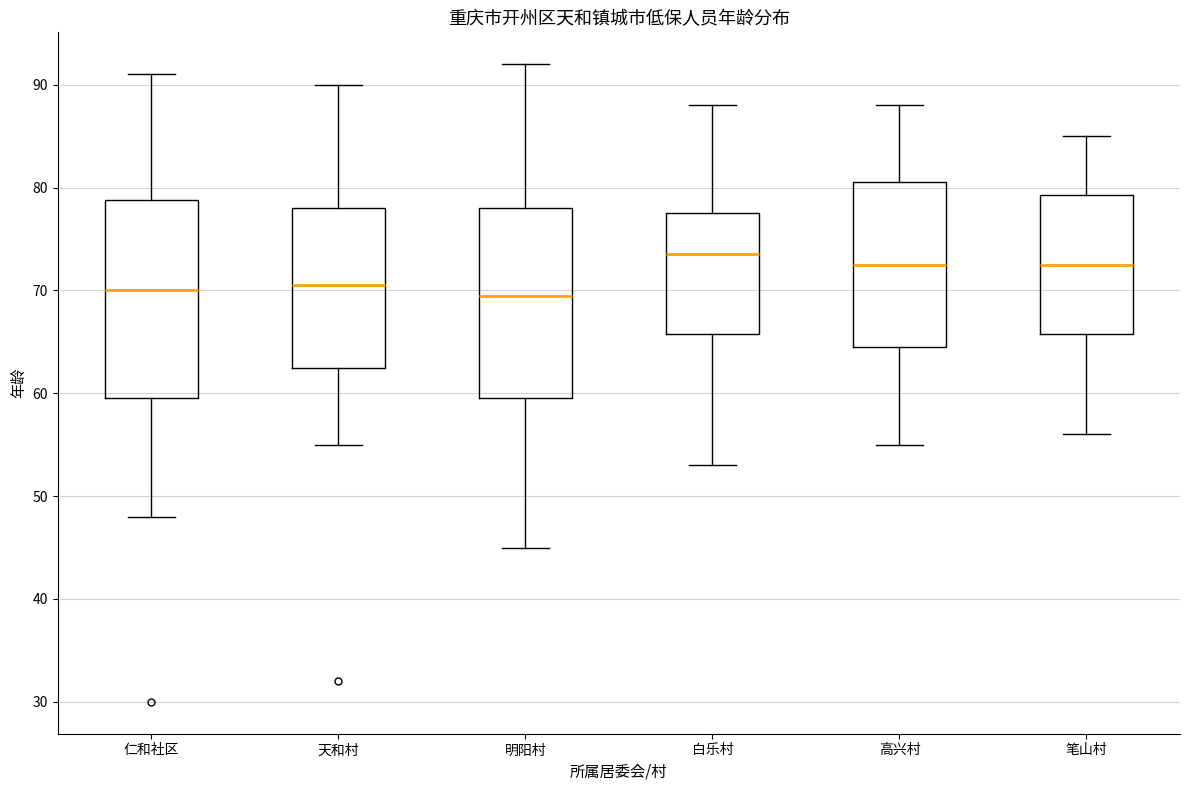

Where does the median line of the box for 笔山村 sit on the y-axis? The values are not printed on the chart, so give them approximately, as read against the axis.

73